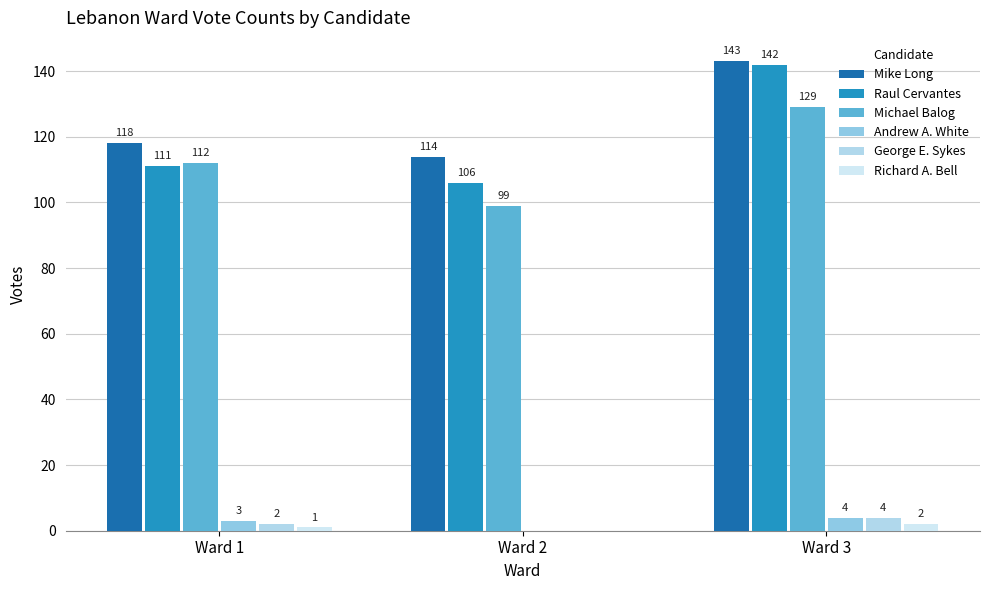

Reading right to left, extract all data points from this chart.

Mike Long: Ward 3=143	Ward 2=114	Ward 1=118
Raul Cervantes: Ward 3=142	Ward 2=106	Ward 1=111
Michael Balog: Ward 3=129	Ward 2=99	Ward 1=112
Andrew A. White: Ward 3=4	Ward 2=0	Ward 1=3
George E. Sykes: Ward 3=4	Ward 2=0	Ward 1=2
Richard A. Bell: Ward 3=2	Ward 2=0	Ward 1=1